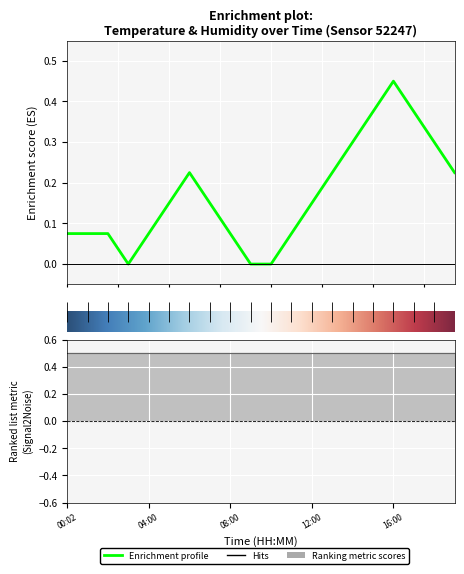

What is the label of the 16th point from the right?

04:00